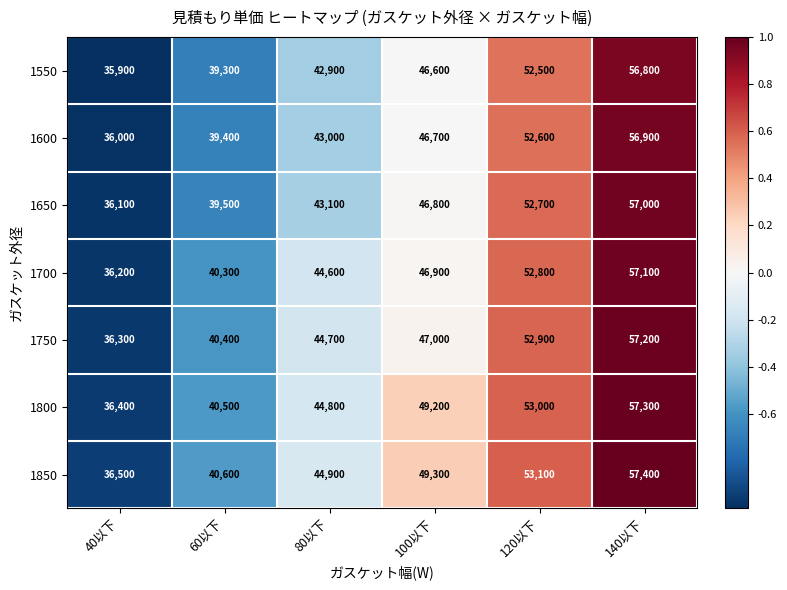

What is the total value across all series at 60以下?

280000